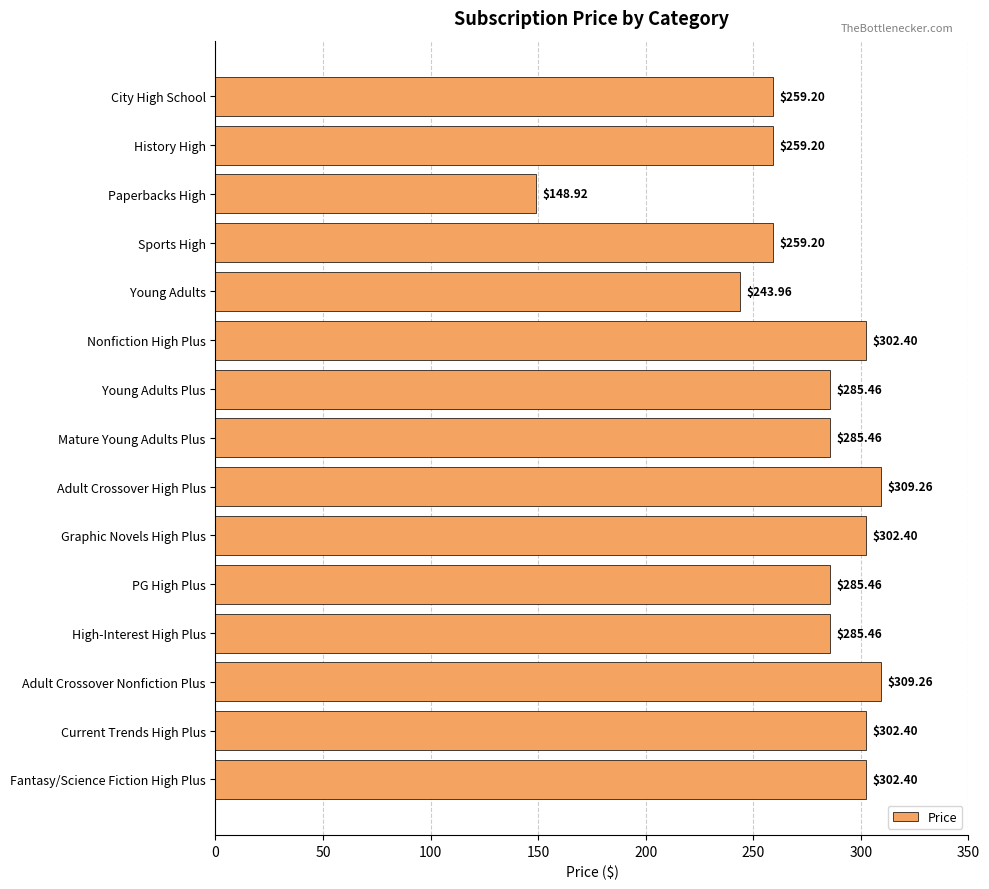

What is the label of the 4th bar from the bottom?

High-Interest High Plus